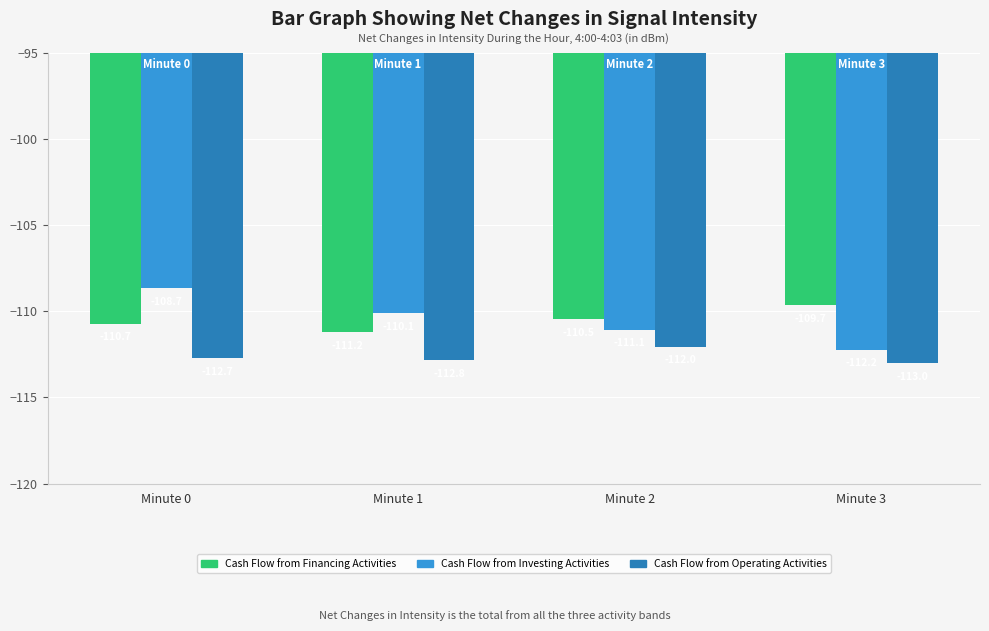

What is the average value of the Cash Flow from Financing Activities series?

-110.5